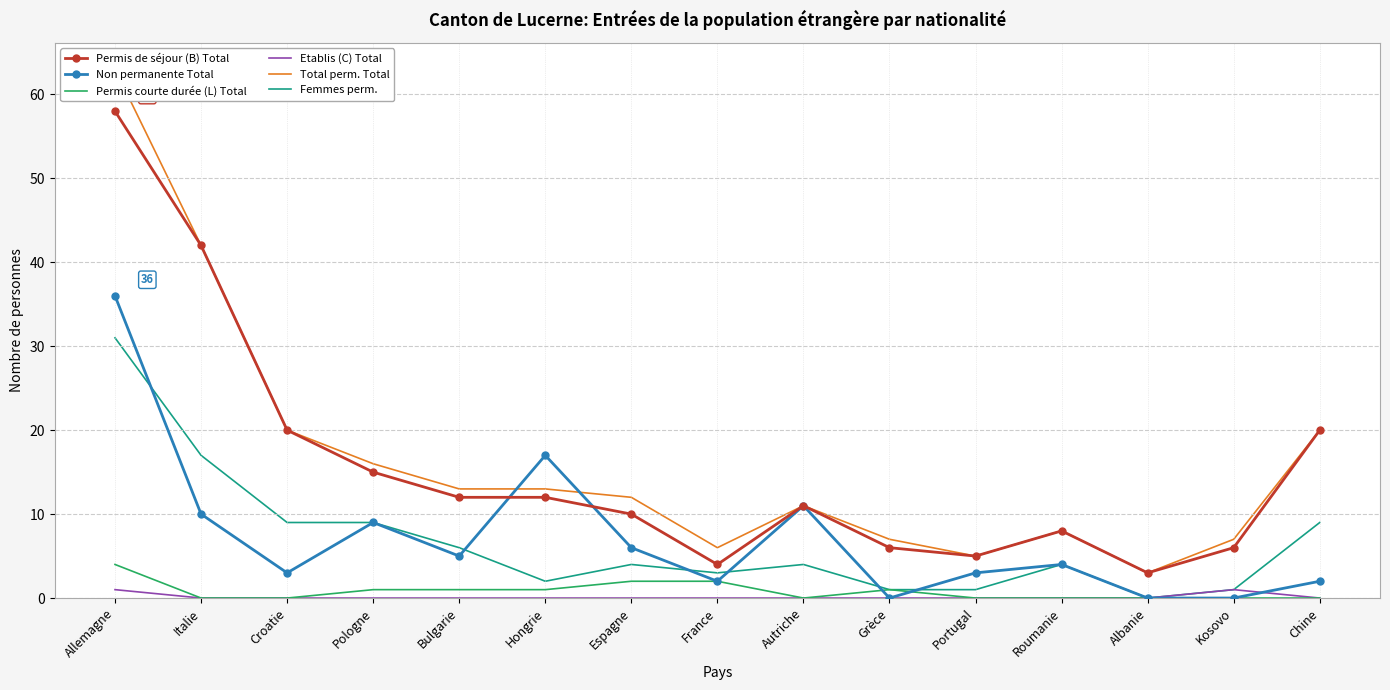

Reading left to right, transcribe all the data shown in this chart.

Permis de séjour (B) Total: Allemagne=58	Italie=42	Croatie=20	Pologne=15	Bulgarie=12	Hongrie=12	Espagne=10	France=4	Autriche=11	Grèce=6	Portugal=5	Roumanie=8	Albanie=3	Kosovo=6	Chine=20
Non permanente Total: Allemagne=36	Italie=10	Croatie=3	Pologne=9	Bulgarie=5	Hongrie=17	Espagne=6	France=2	Autriche=11	Grèce=0	Portugal=3	Roumanie=4	Albanie=0	Kosovo=0	Chine=2
Permis courte durée (L) Total: Allemagne=4	Italie=0	Croatie=0	Pologne=1	Bulgarie=1	Hongrie=1	Espagne=2	France=2	Autriche=0	Grèce=1	Portugal=0	Roumanie=0	Albanie=0	Kosovo=0	Chine=0
Etablis (C) Total: Allemagne=1	Italie=0	Croatie=0	Pologne=0	Bulgarie=0	Hongrie=0	Espagne=0	France=0	Autriche=0	Grèce=0	Portugal=0	Roumanie=0	Albanie=0	Kosovo=1	Chine=0
Total perm. Total: Allemagne=63	Italie=42	Croatie=20	Pologne=16	Bulgarie=13	Hongrie=13	Espagne=12	France=6	Autriche=11	Grèce=7	Portugal=5	Roumanie=8	Albanie=3	Kosovo=7	Chine=20
Femmes perm.: Allemagne=31	Italie=17	Croatie=9	Pologne=9	Bulgarie=6	Hongrie=2	Espagne=4	France=3	Autriche=4	Grèce=1	Portugal=1	Roumanie=4	Albanie=0	Kosovo=1	Chine=9